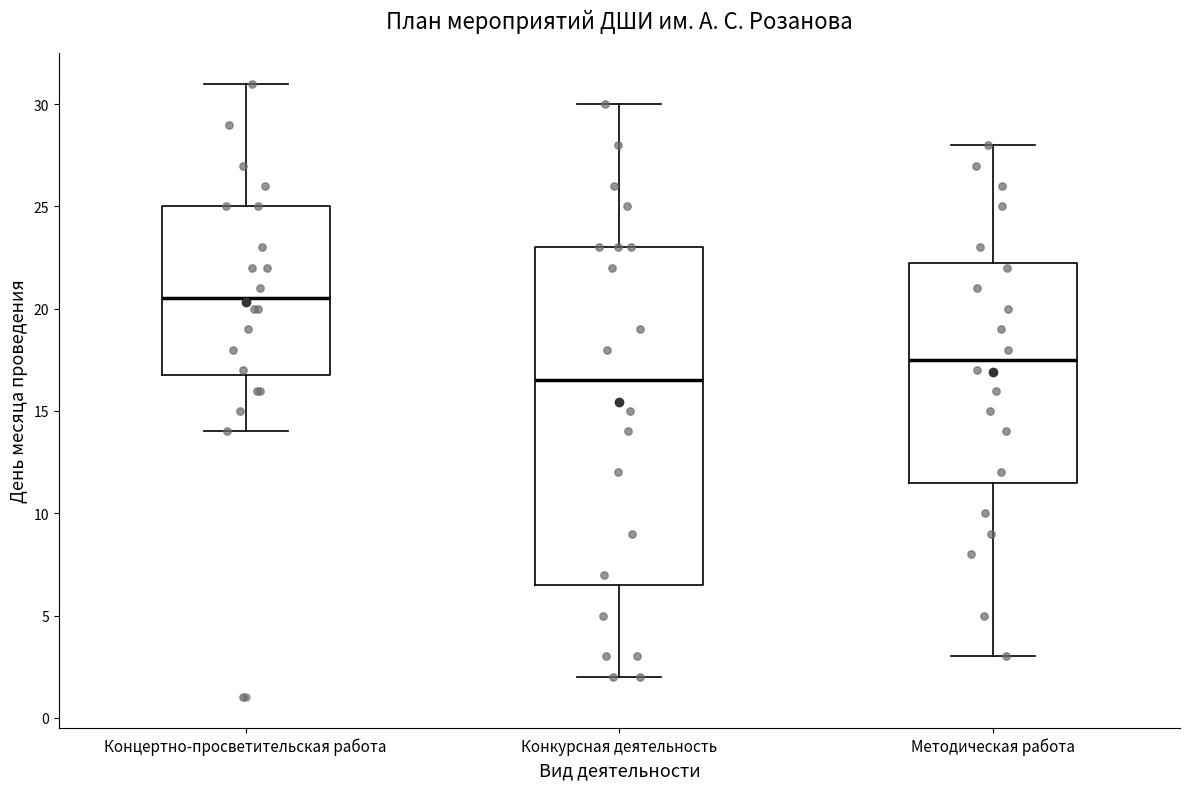

Reading left to right, transcribe this box plot: for each box, give where its median line is, the range the box spans, and where its two whiskers end, as read against the y-axis. The values are not printed on the chart, so give them approximately, as read against the axis.

Концертно-просветительская работа: median 20.5, box 17.0 to 25.0, whiskers 14.0 to 31.0
Конкурсная деятельность: median 16.5, box 6.5 to 23.0, whiskers 2.0 to 30.0
Методическая работа: median 17.5, box 11.5 to 22.5, whiskers 3.0 to 28.0